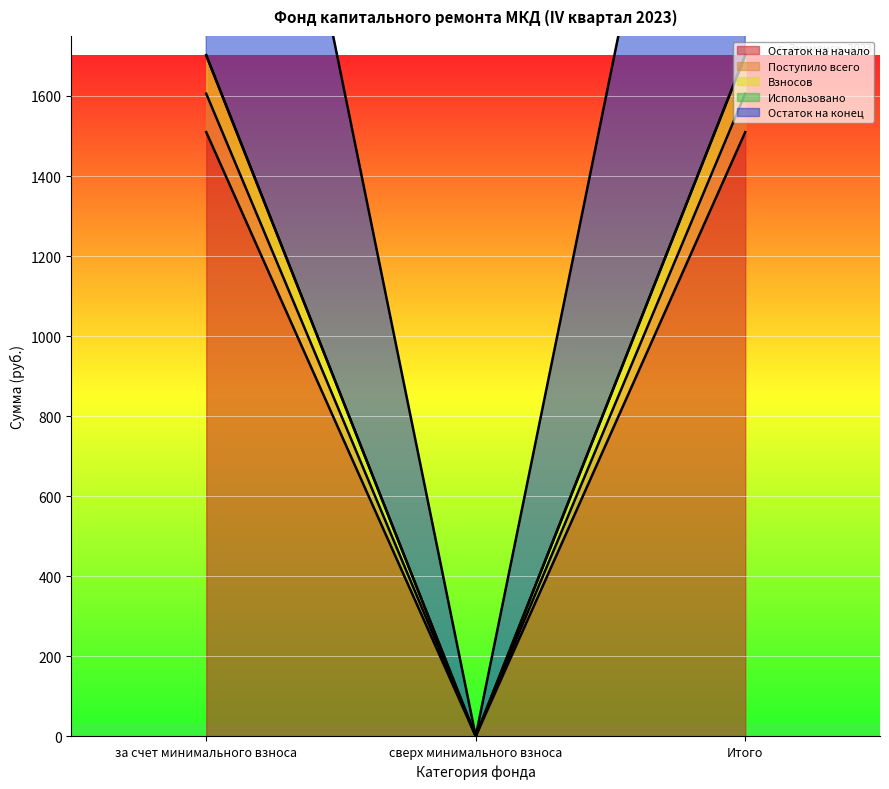

Where is Остаток на конец nearest to the value 850?

сверх минимального взноса